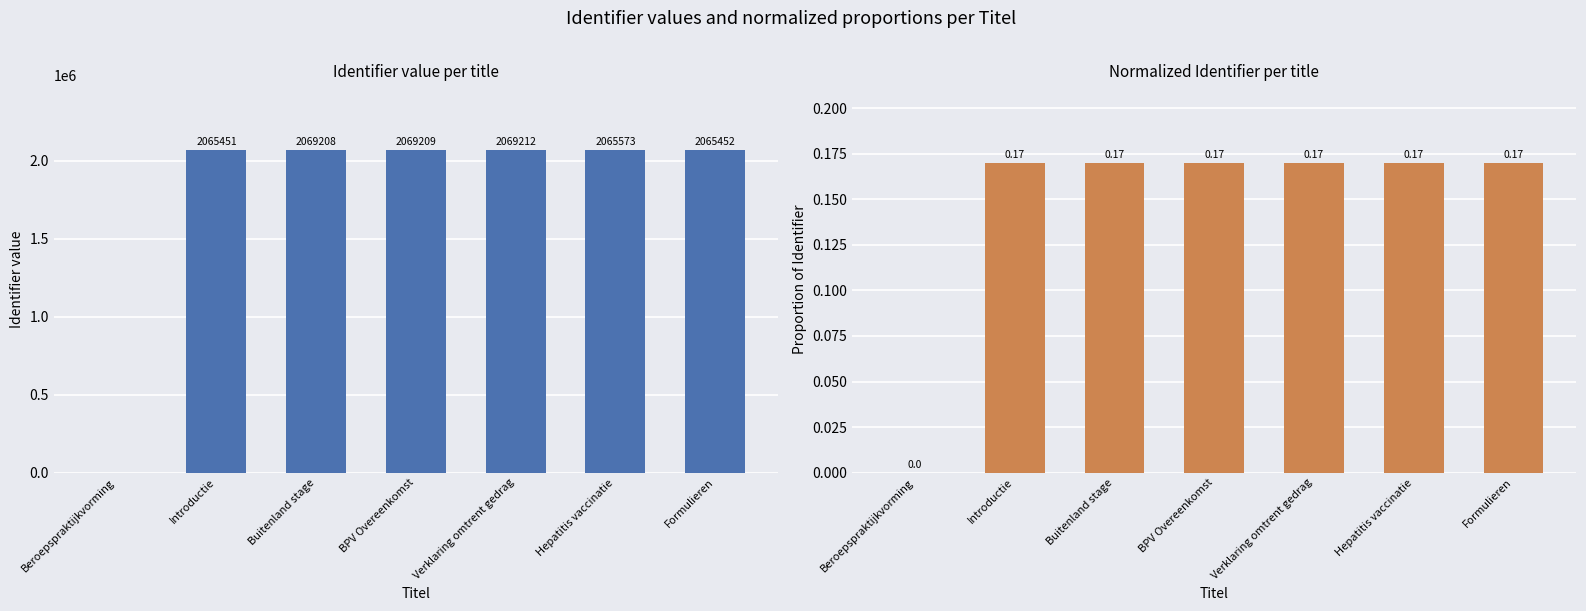

At which category is the sum across all series the highest?

Verklaring omtrent gedrag